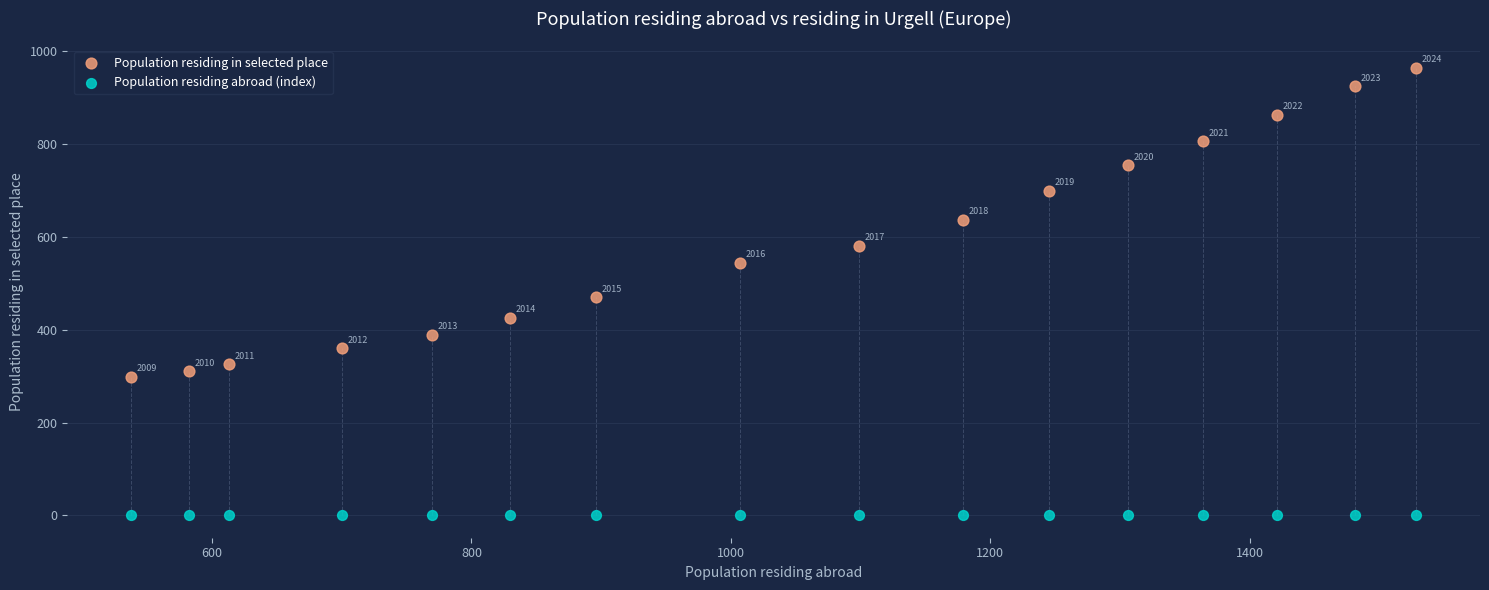

What are all the series names shown in the legend?

Population residing in selected place, Population residing abroad (index)